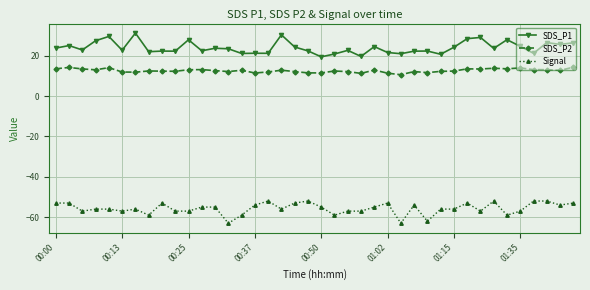

True or false: SDS_P1 and Signal intersect in this chart.

False